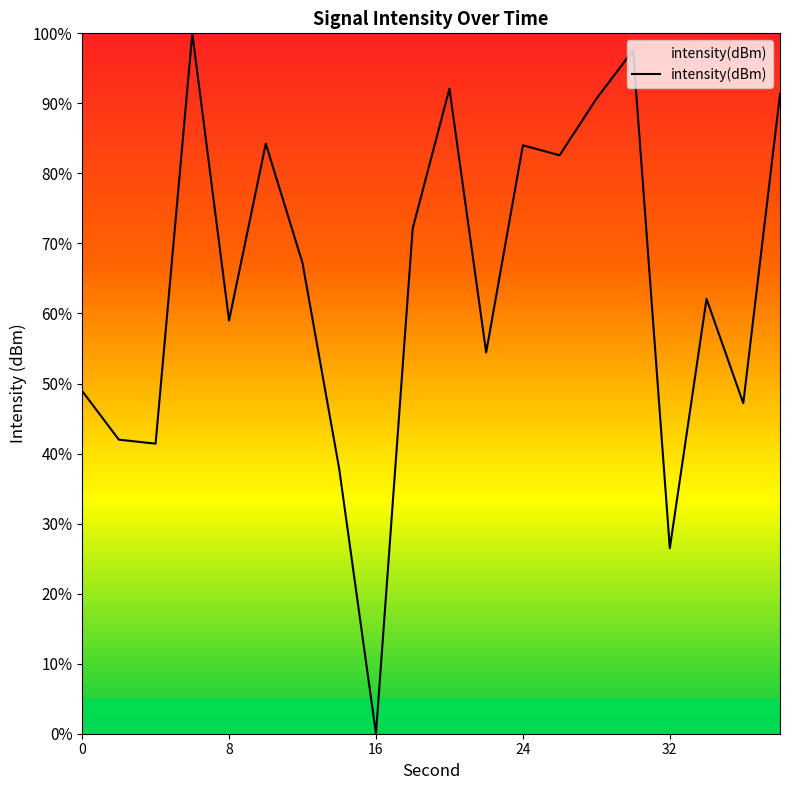

What is the maximum value shown in the chart?

100.0